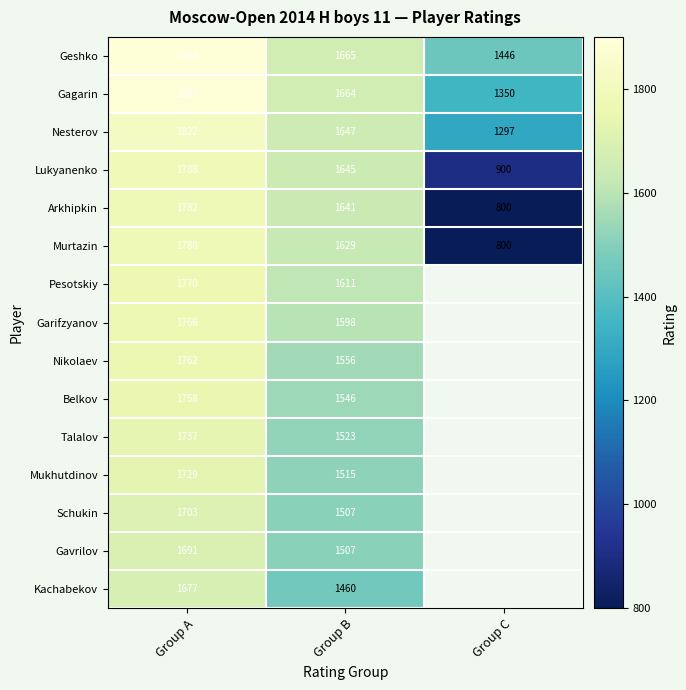

What is the sum of all Murtazin values?

4209